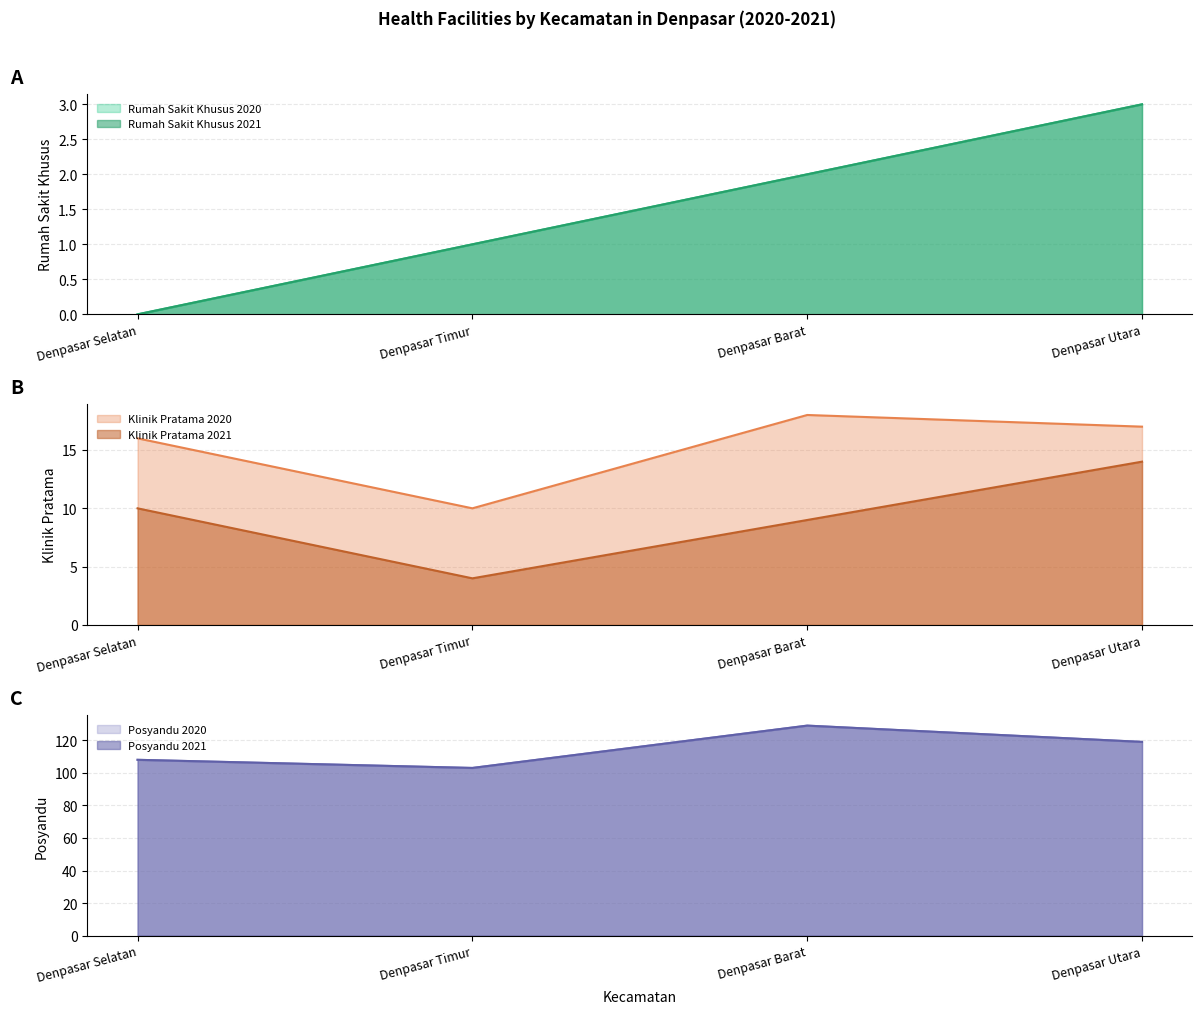

How many interior local peaks does the Klinik Pratama 2020 series have?

1